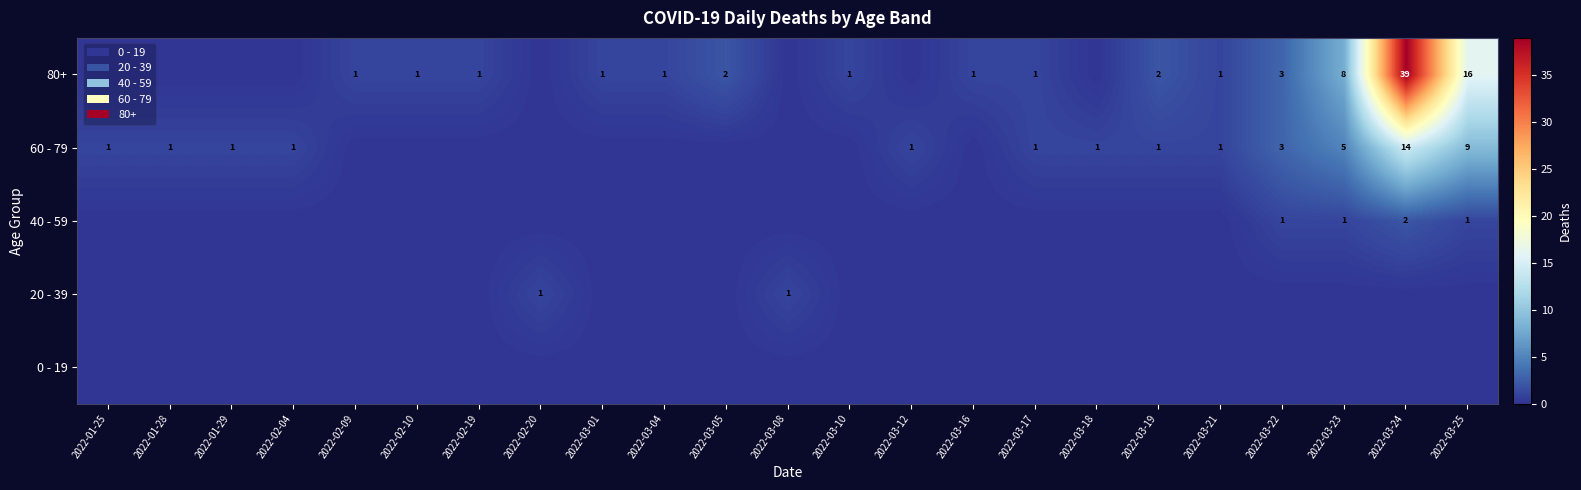

What is the sum of the 80+ values at 2022-03-19 and 2022-03-10?

3